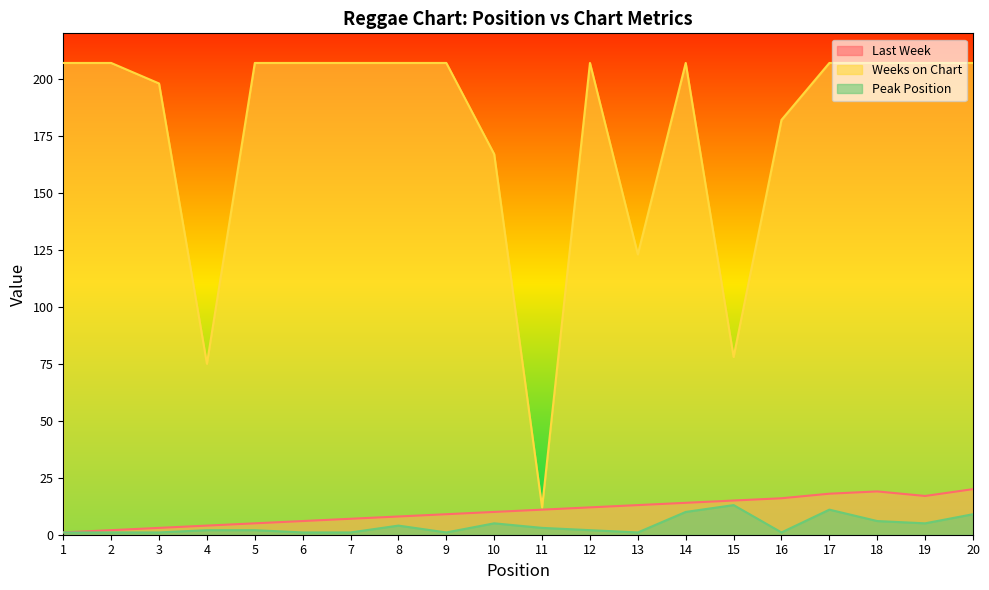

Reading right to left, transcribe all the data shown in this chart.

Last Week: 20=20	19=17	18=19	17=18	16=16	15=15	14=14	13=13	12=12	11=11	10=10	9=9	8=8	7=7	6=6	5=5	4=4	3=3	2=2	1=1
Weeks on Chart: 20=207	19=207	18=207	17=207	16=182	15=78	14=207	13=123	12=207	11=12	10=167	9=207	8=207	7=207	6=207	5=207	4=75	3=198	2=207	1=207
Peak Position: 20=9	19=5	18=6	17=11	16=1	15=13	14=10	13=1	12=2	11=3	10=5	9=1	8=4	7=1	6=1	5=2	4=2	3=1	2=1	1=1